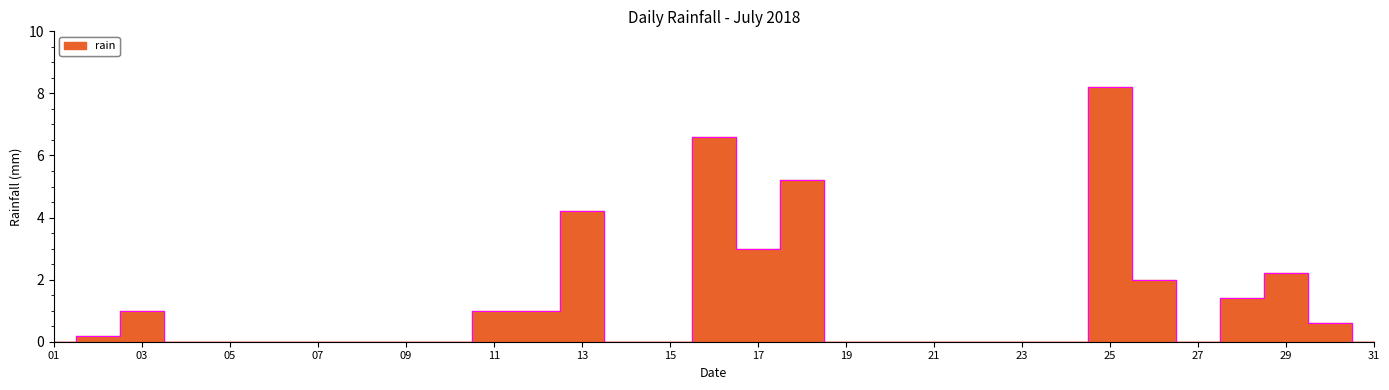

The value at 09 is 0.0. True or false?

True